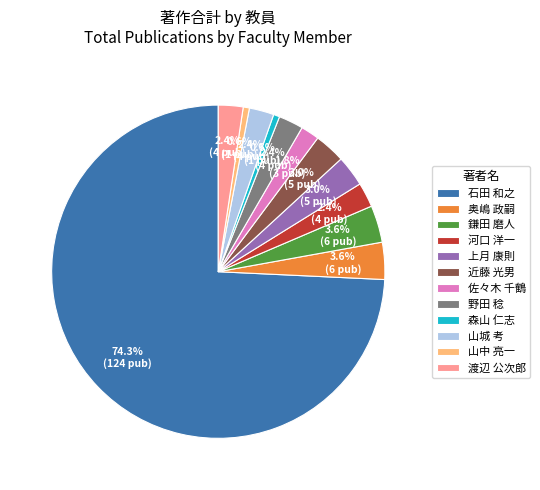

Approximately how many times larger is the value at 野田 稔 compared to 河口 洋一?

1.0